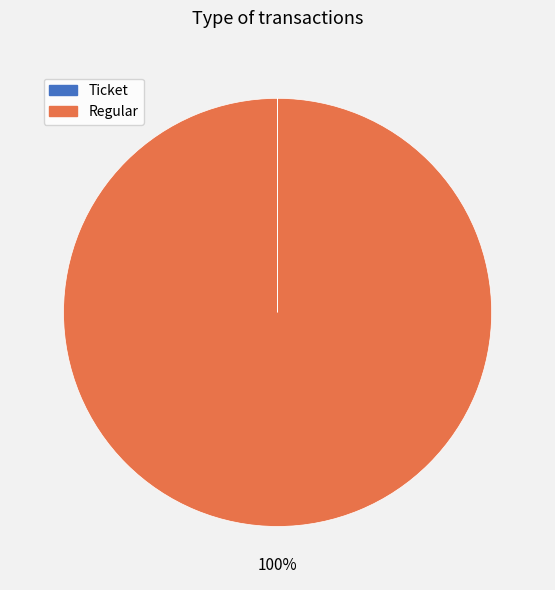

Does Regular represent more than half of the total?

Yes